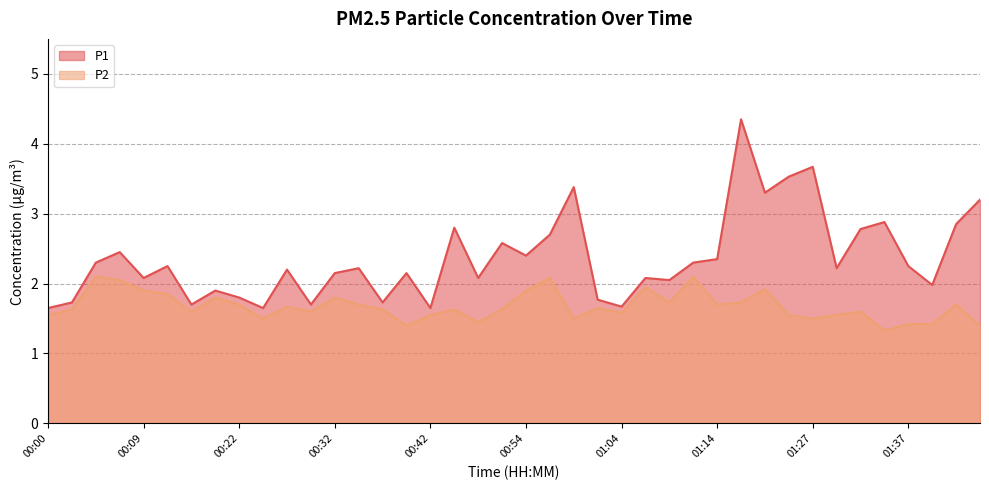

Between 01:14 and 01:24, which is larger?

01:24